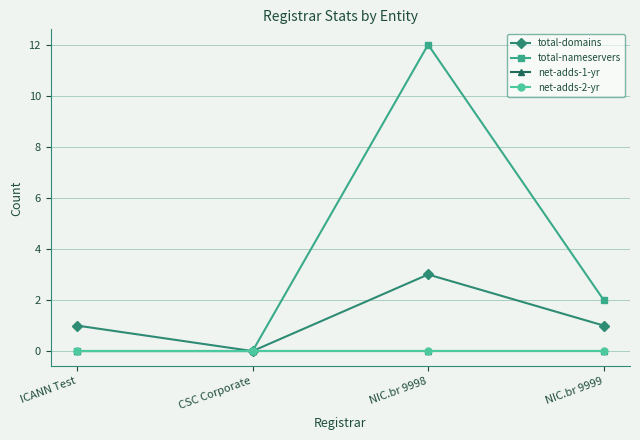

At NIC.br 9999, list the series in order from largest to smallest.

total-nameservers, total-domains, net-adds-1-yr, net-adds-2-yr